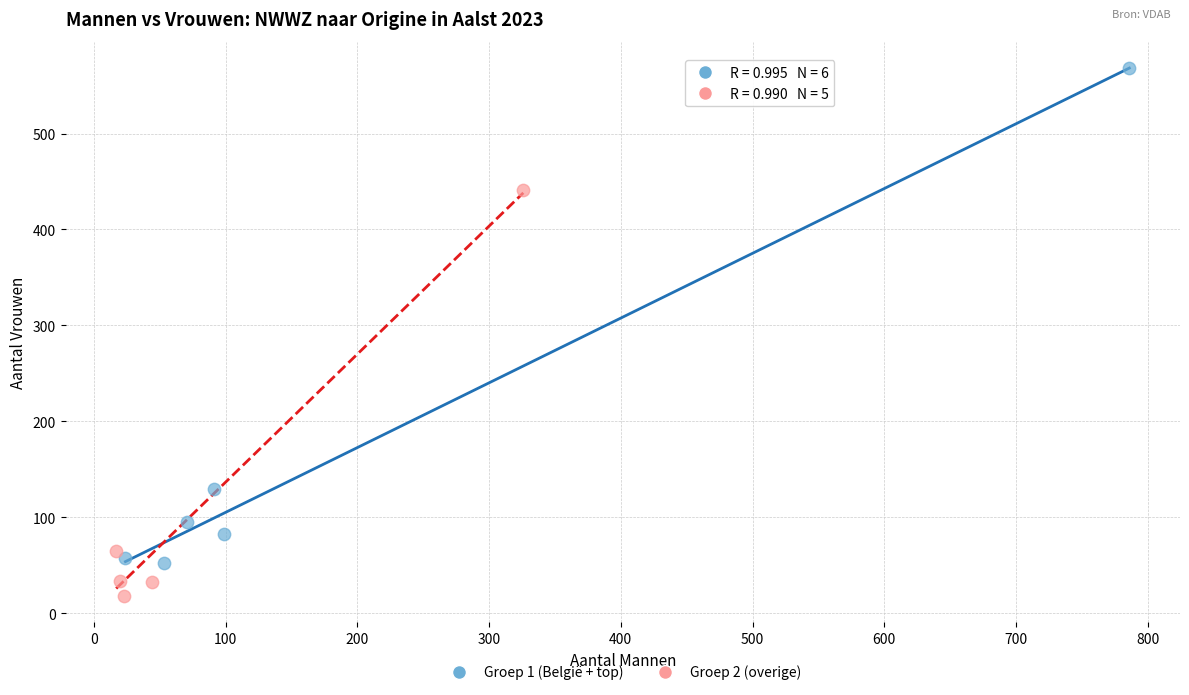

Which series contains the highest Y value?

Groep 1 (België + top)